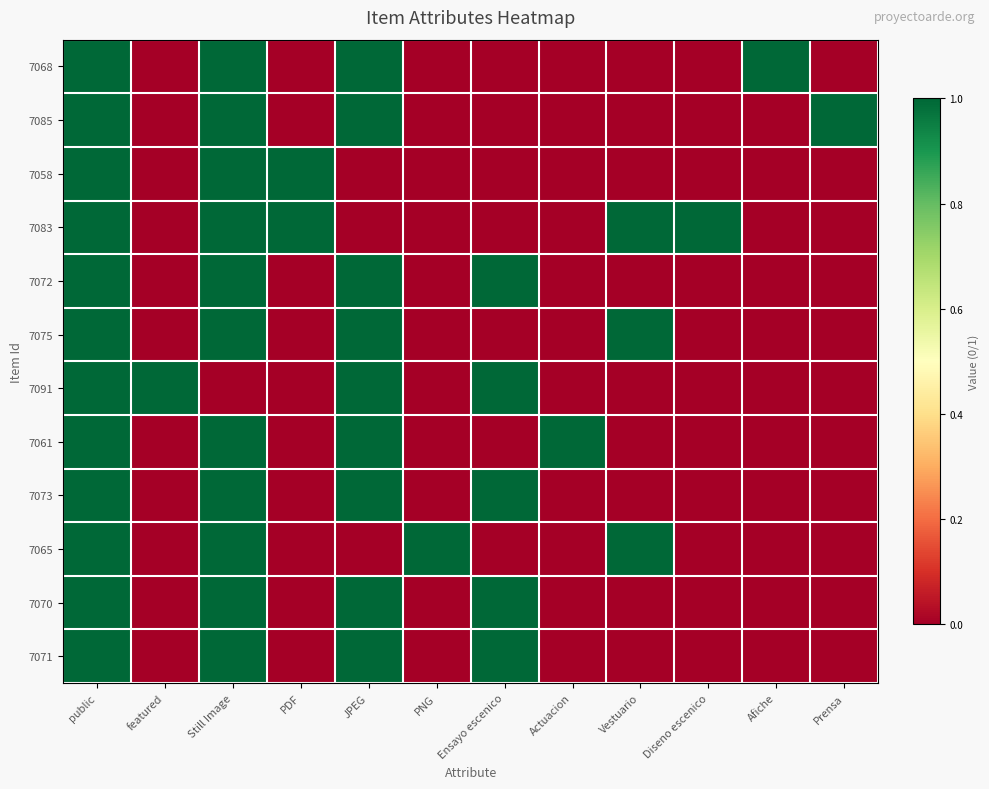

What is the total value across all series at Ensayo escenico?

5